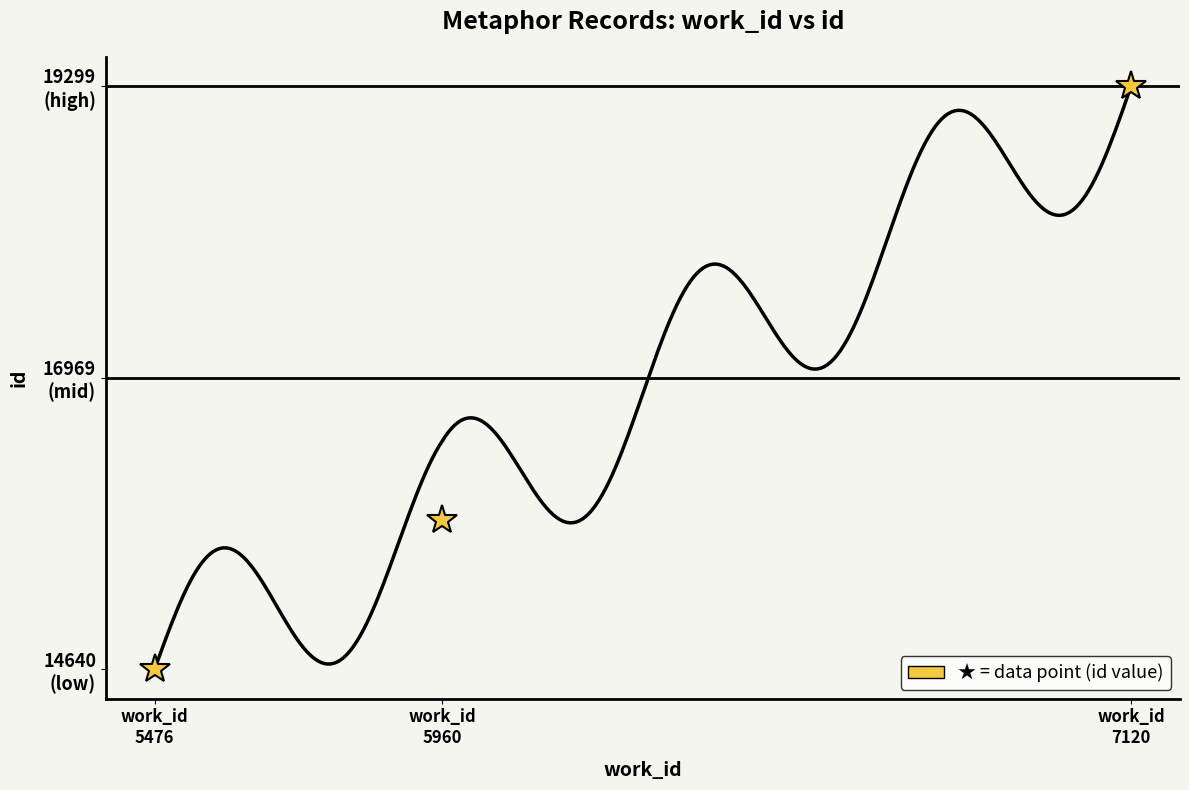

How many categories are shown in the chart?

3